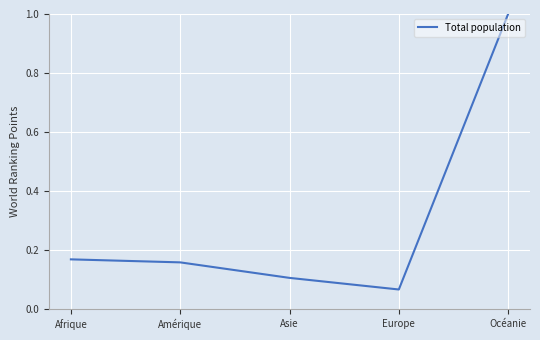

What is the sum of all values?

1.5